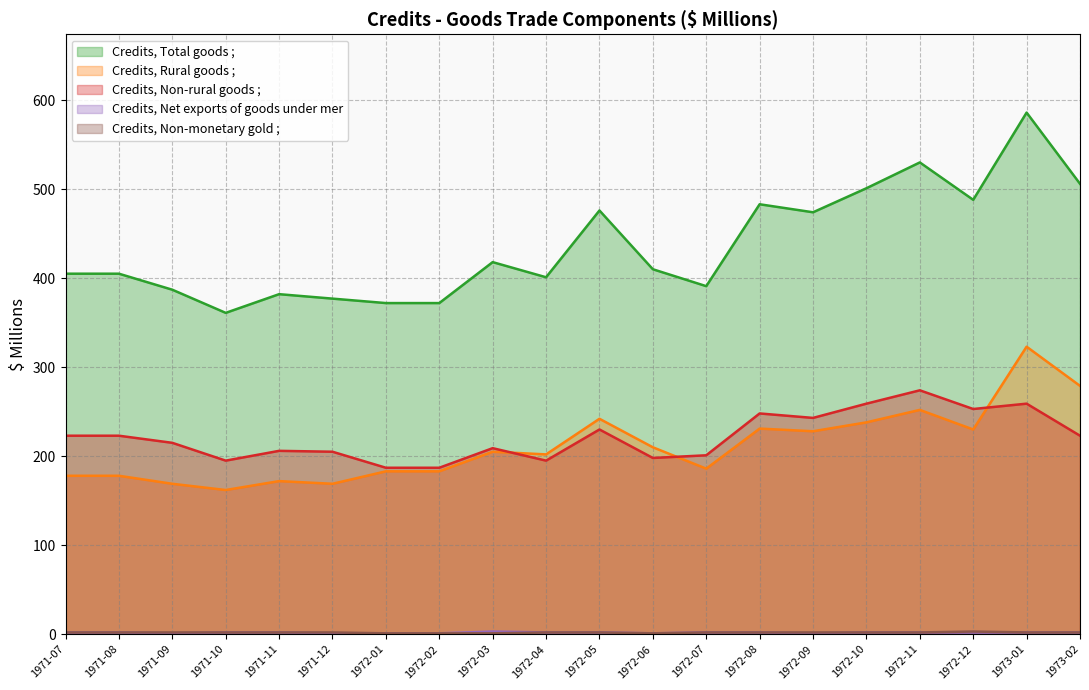

What is the value of the Credits, Non-monetary gold ; point at the 18th from the left?

3